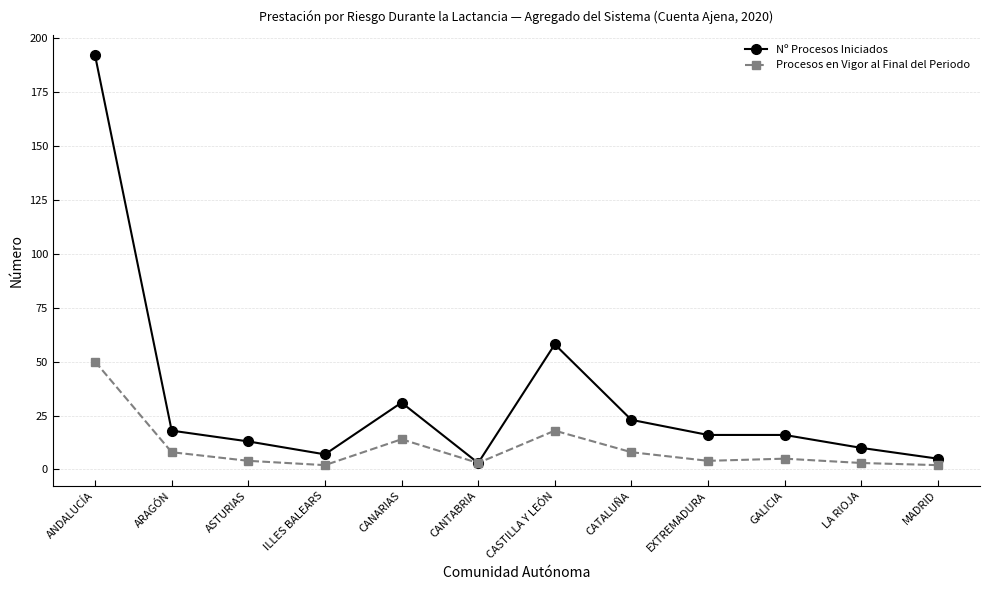

At ASTURIAS, list the series in order from largest to smallest.

Nº Procesos Iniciados, Procesos en Vigor al Final del Periodo